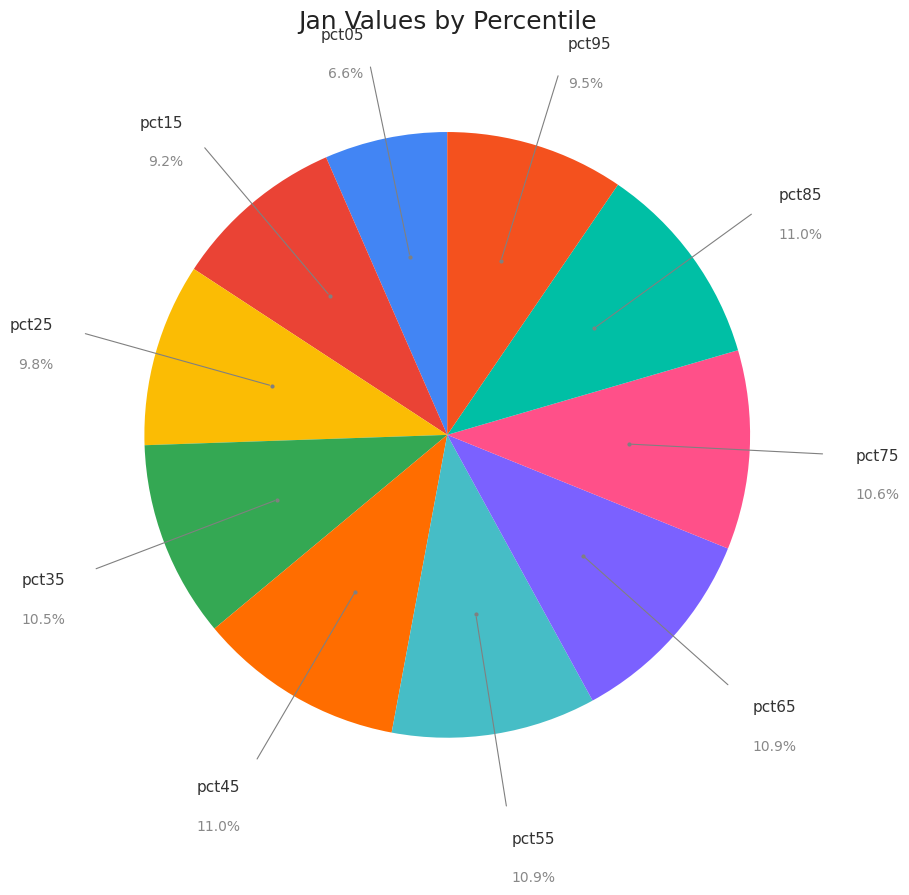

How many slices are in this pie chart?

10